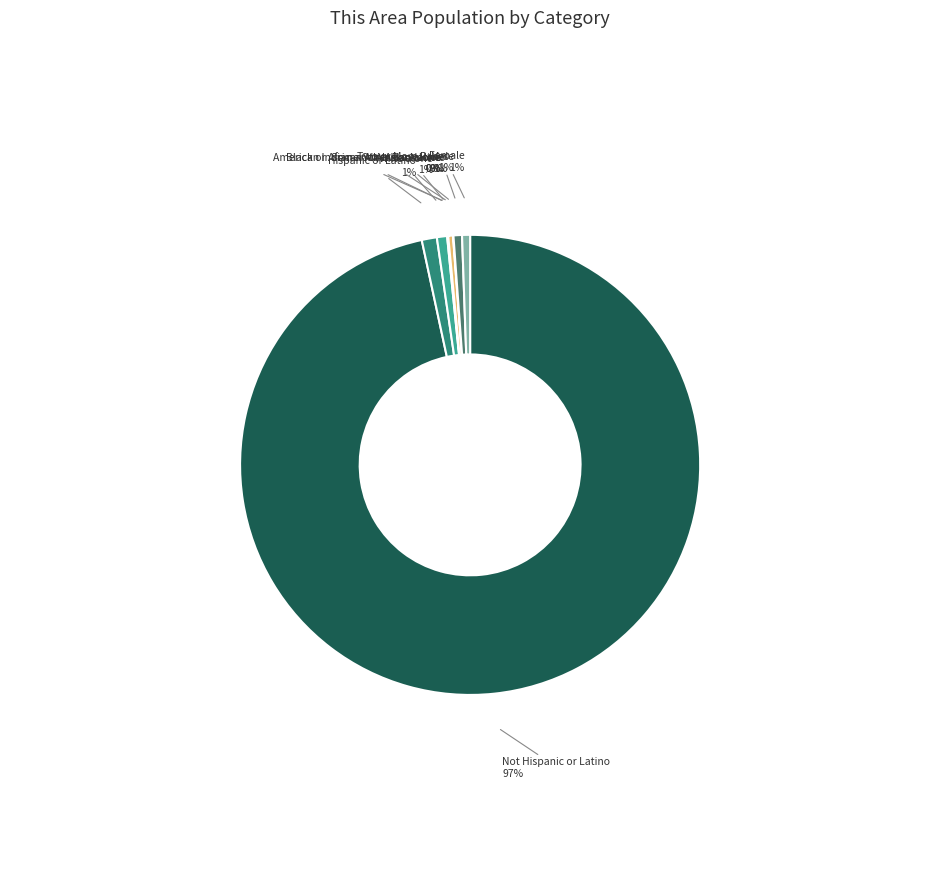

Combined, do White alone and Hispanic or Latino account for over 50%?

No